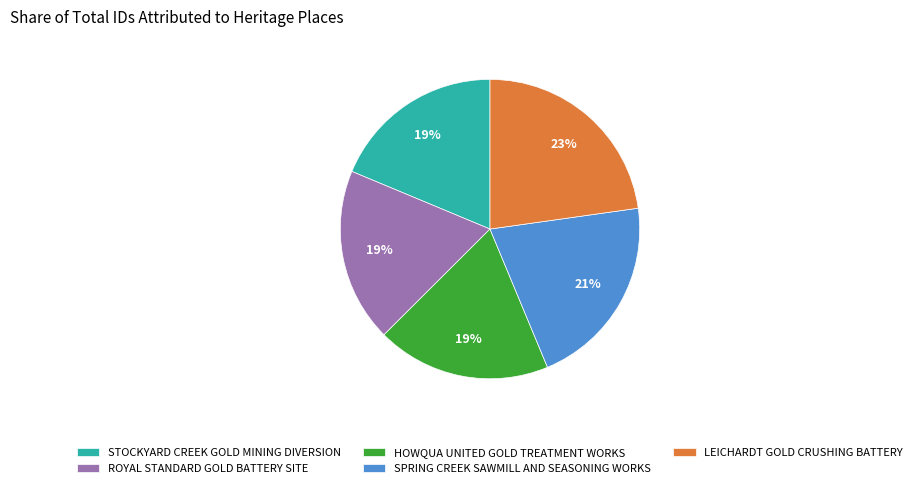

Which has a higher value, STOCKYARD CREEK GOLD MINING DIVERSION or SPRING CREEK SAWMILL AND SEASONING WORKS?

SPRING CREEK SAWMILL AND SEASONING WORKS